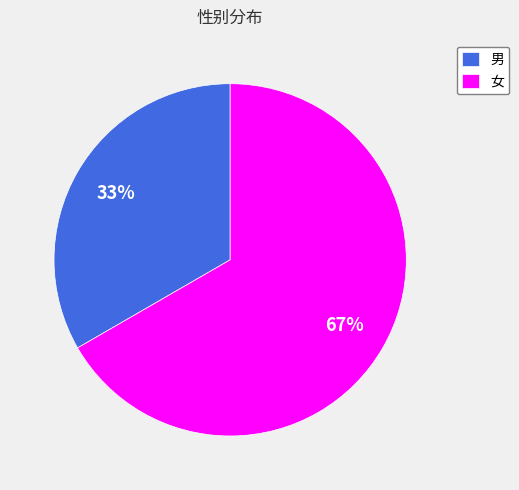

Which slice is the largest?

女